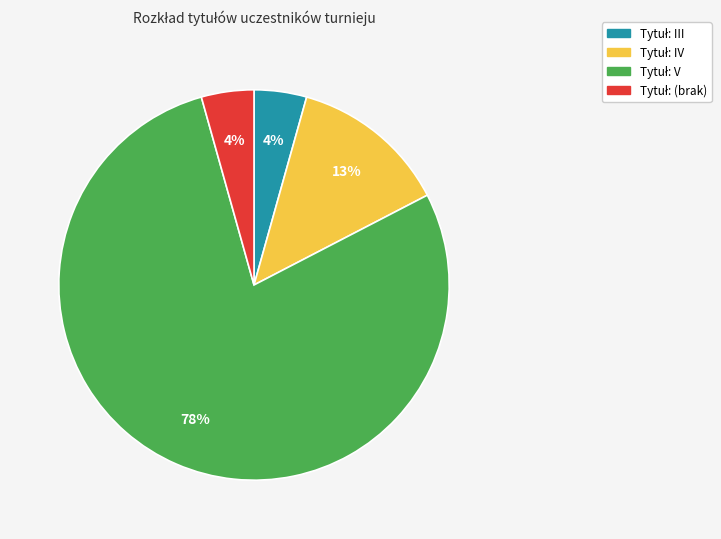

Count the number of slices in the pie.

4